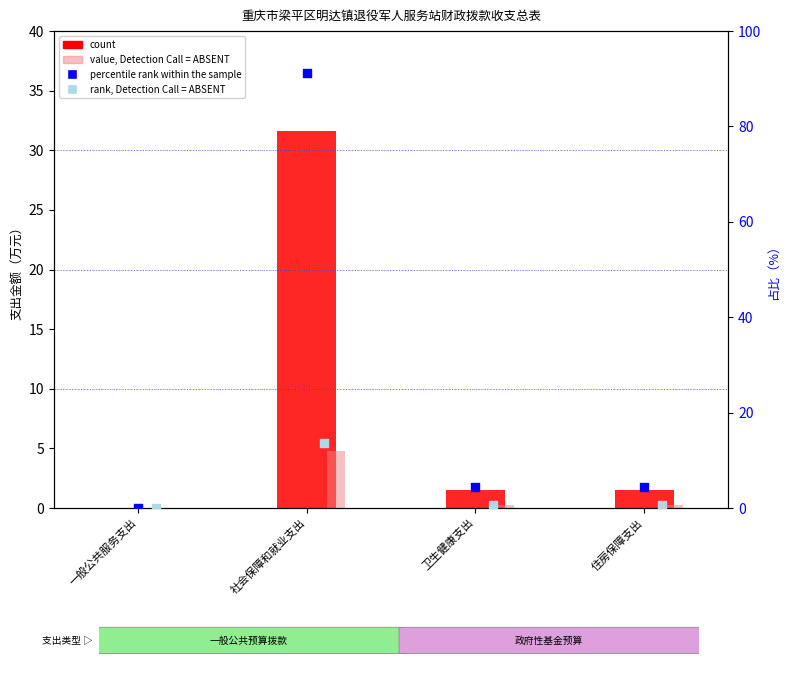

Which series reaches the maximum Y coordinate?

percentile rank within the sample